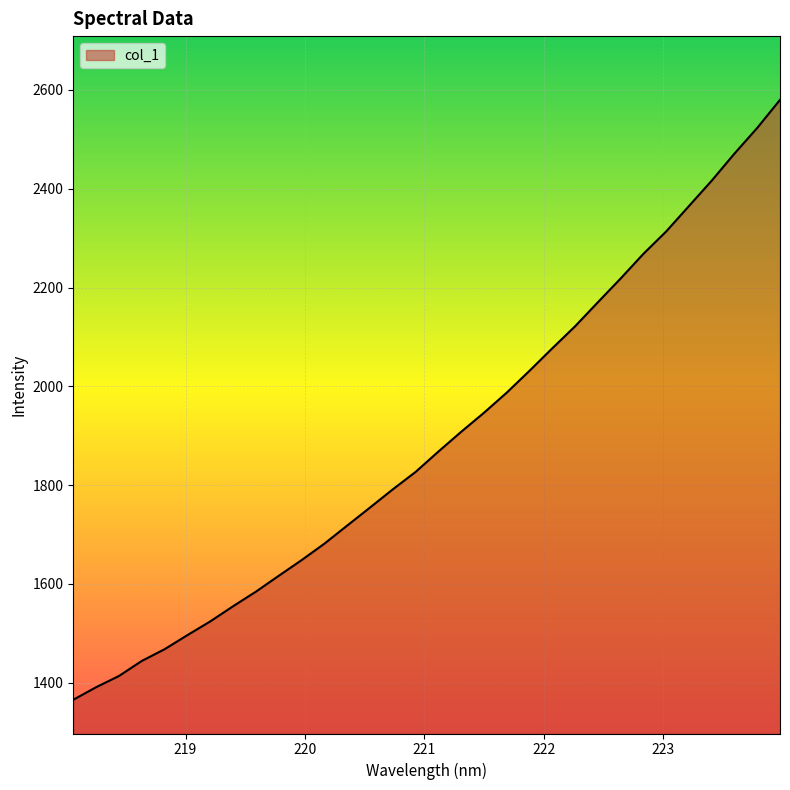

How many lines are shown in the chart?

1